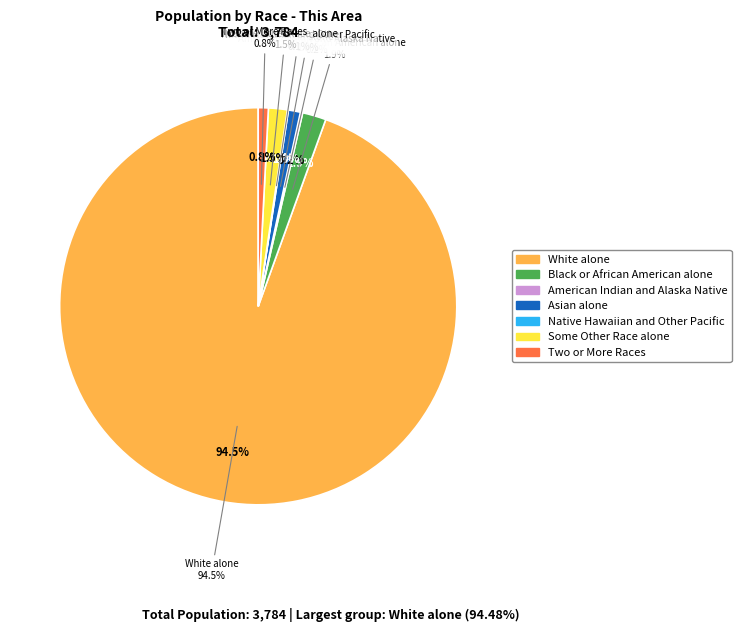

What is the change in value from White alone to Asian alone?

-3538